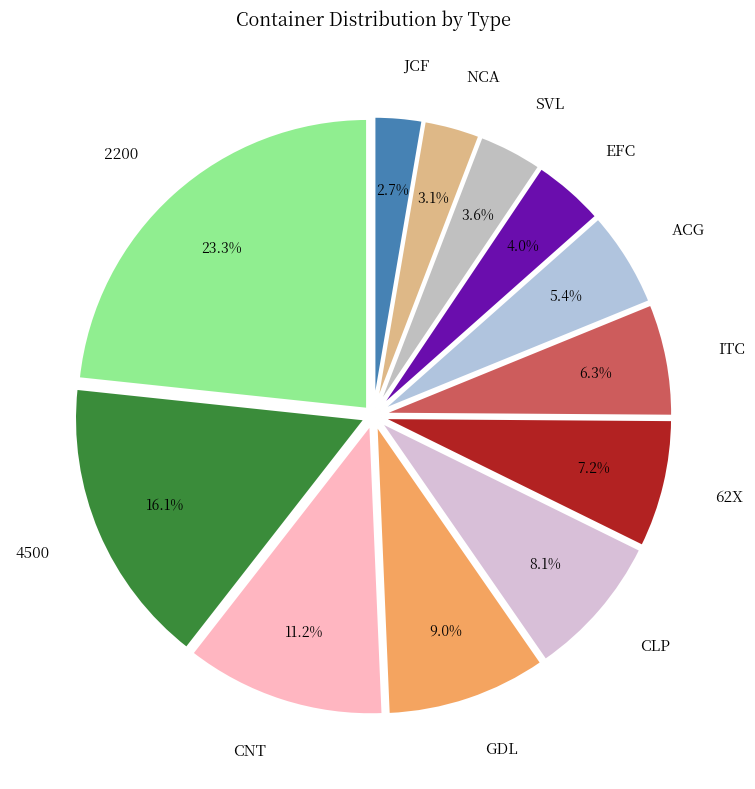

Combined, what portion of the pie is CNT and 62X?

18.4%